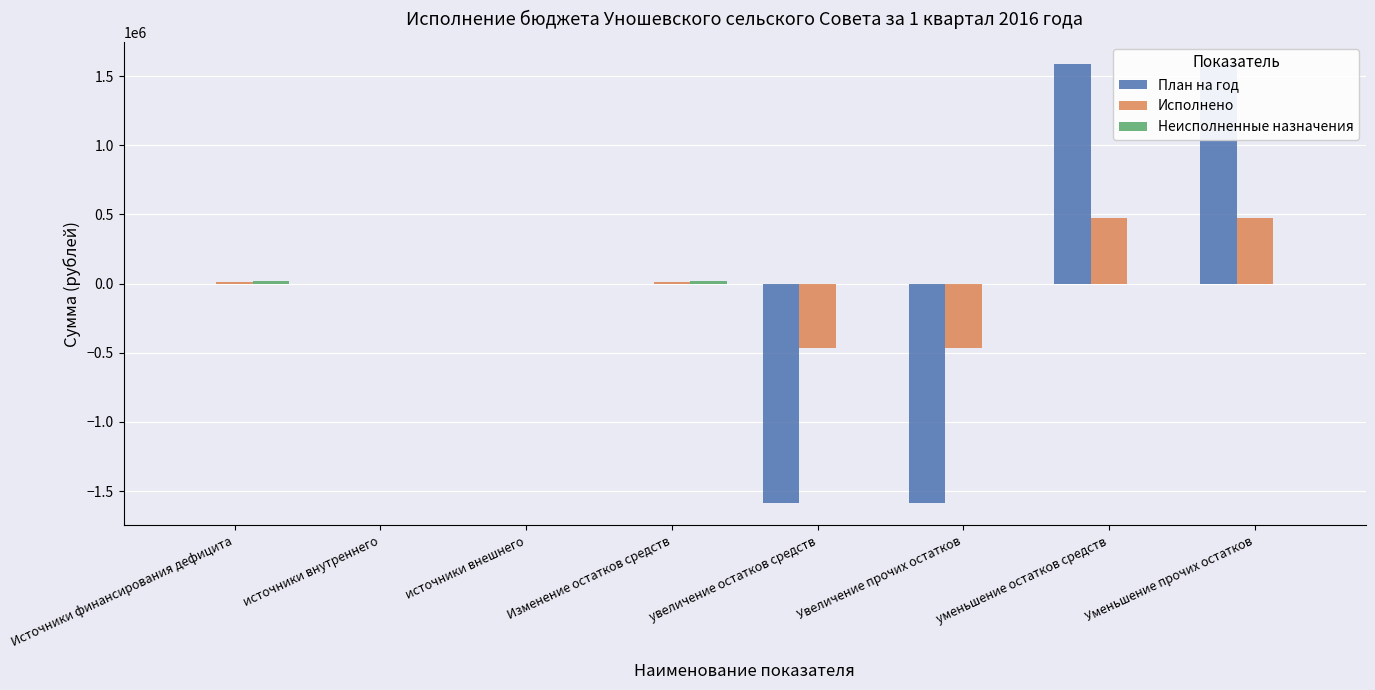

The value of Неисполненные назначения at уменьшение остатков средств is -13944.8. True or false?

False